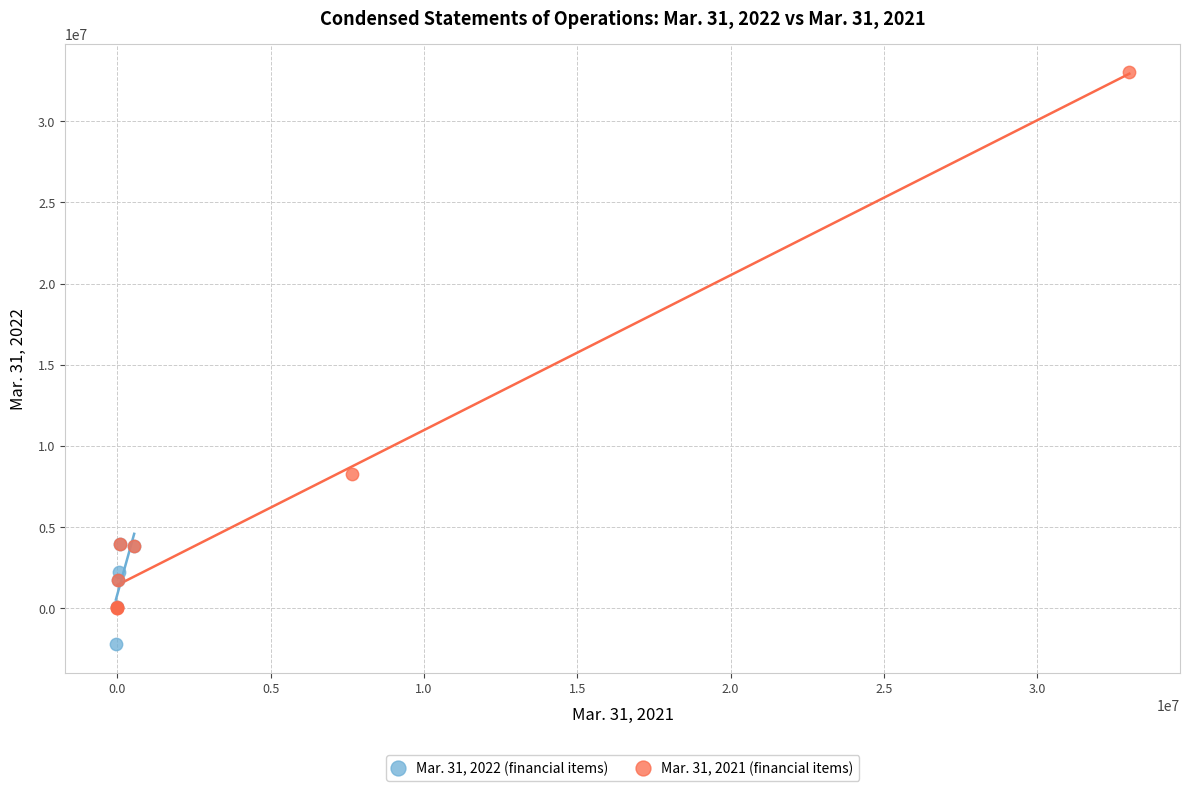

Which series has the largest Y range (max minus min)?

Mar. 31, 2021 (financial items)